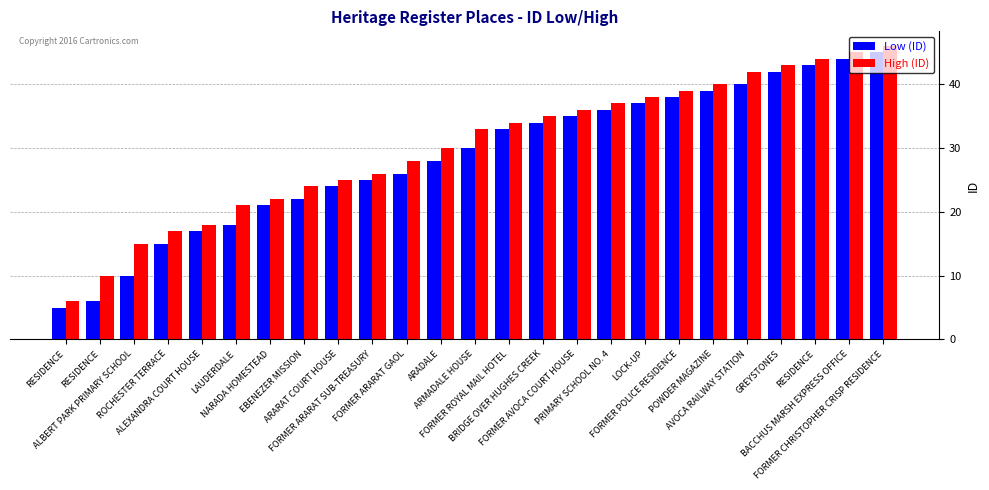

Is the value of Low (ID) at ROCHESTER TERRACE greater than the value of High (ID) at ARADALE?

No